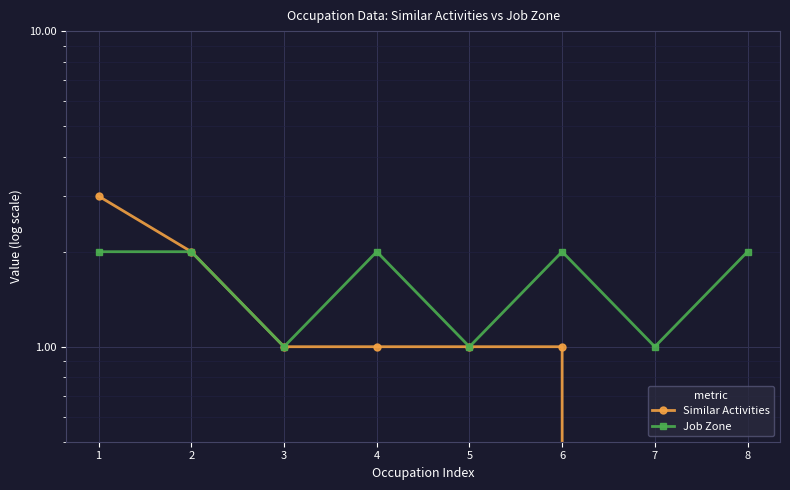

How many positive values does the Similar Activities series have?

6